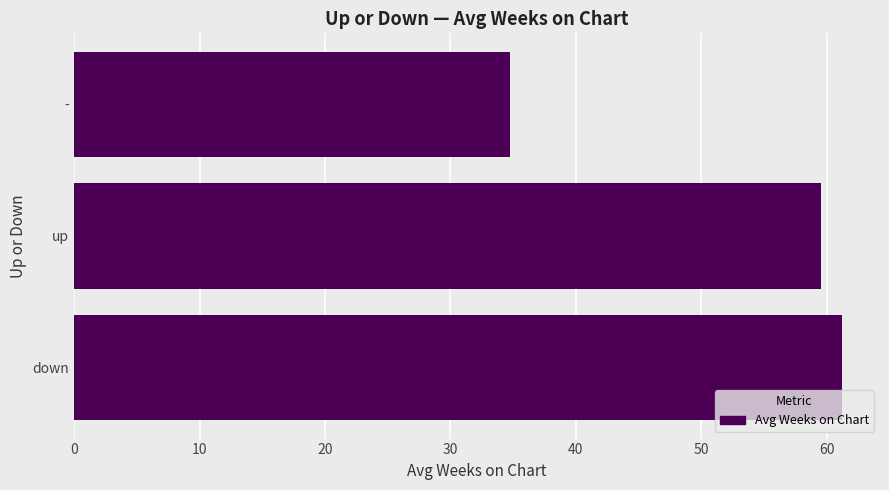

List the labels in order of value, largest first.

down, up, -